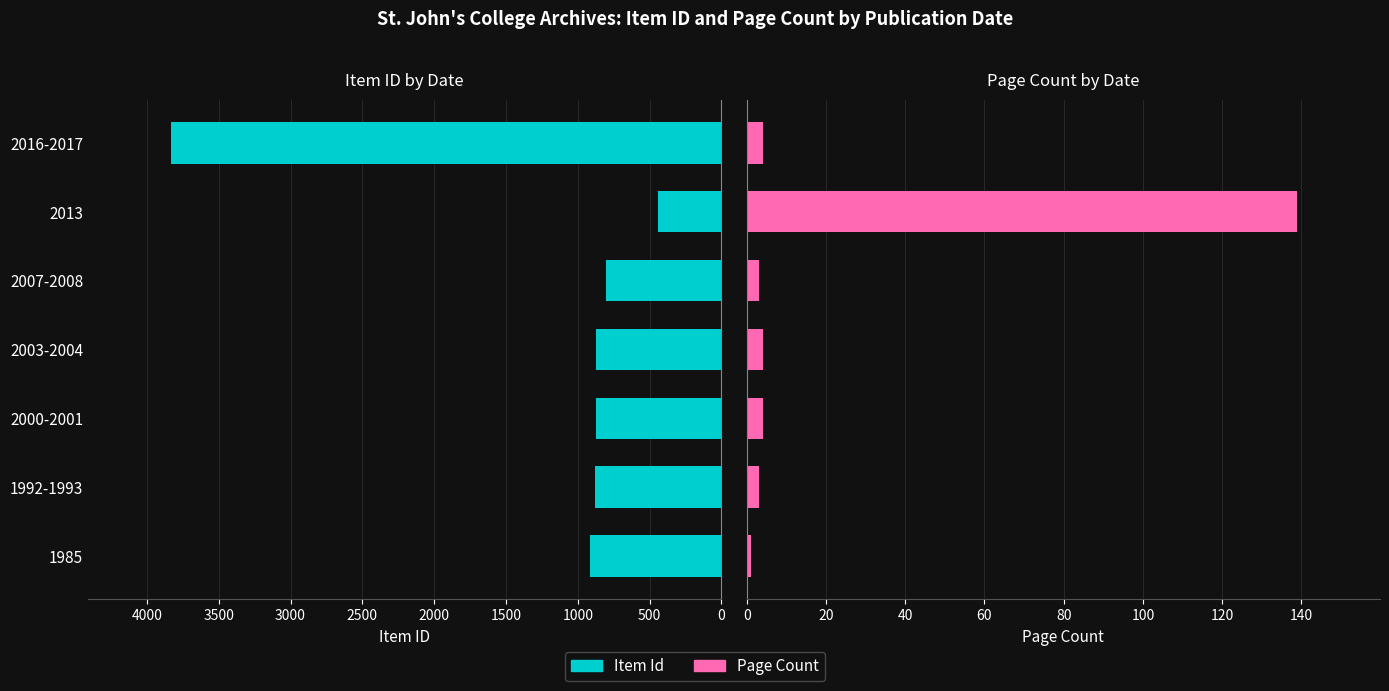

What are all the series names shown in the legend?

Item Id, Page Count